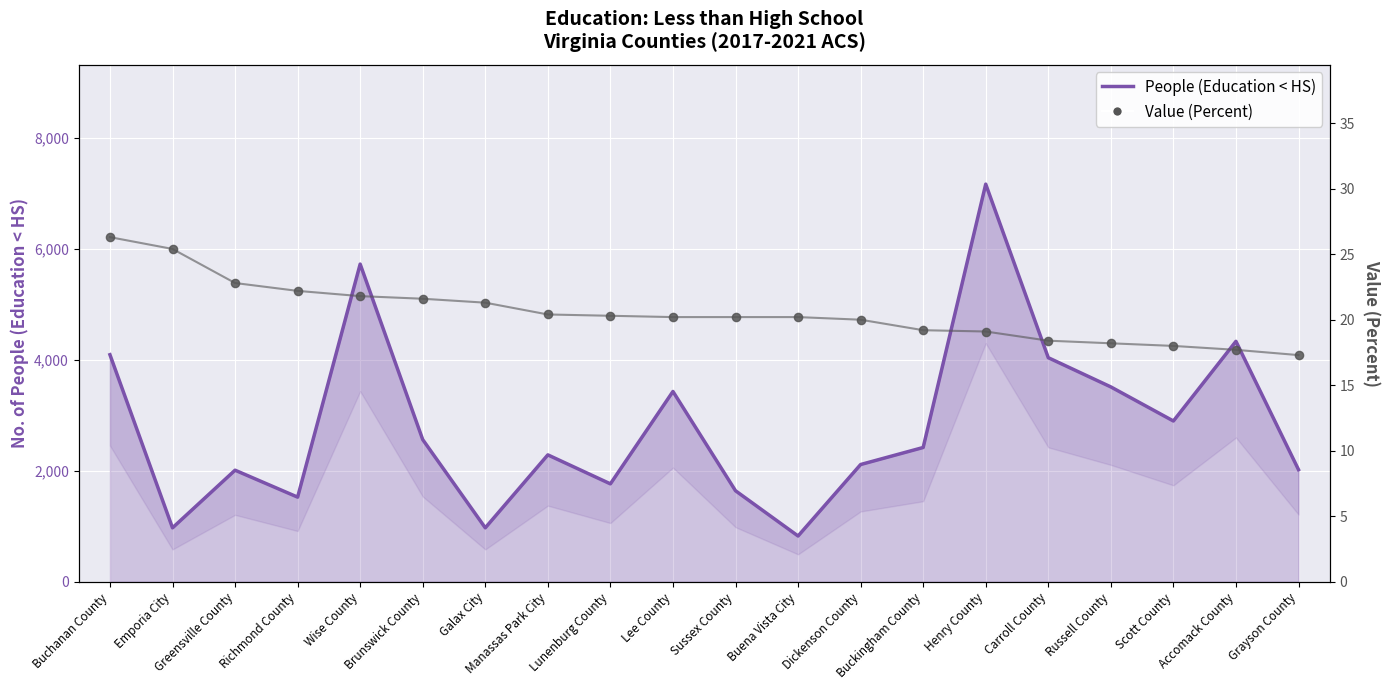

Which series contains the lowest Y value?

Value (Percent)